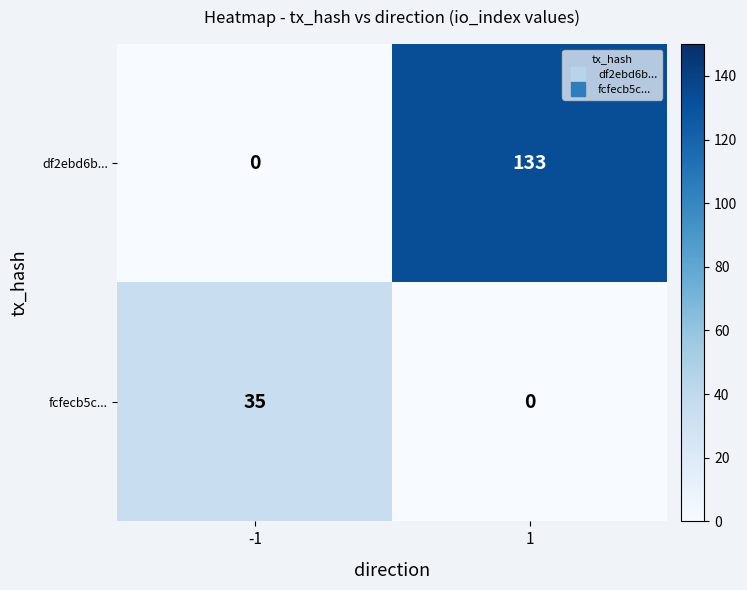

At which category is the sum across all series the highest?

1